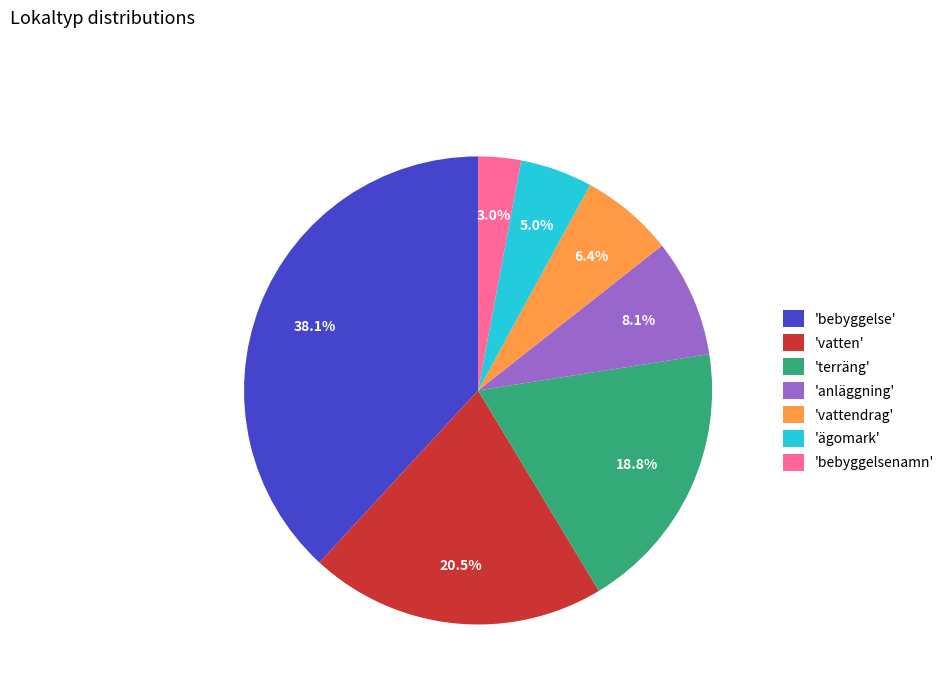

To the nearest percent, what is the average slice percentage?

14%